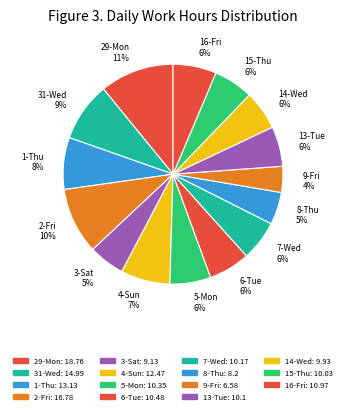

Approximately how many times larger is the value at 6-Tue compared to 7-Wed?

1.0